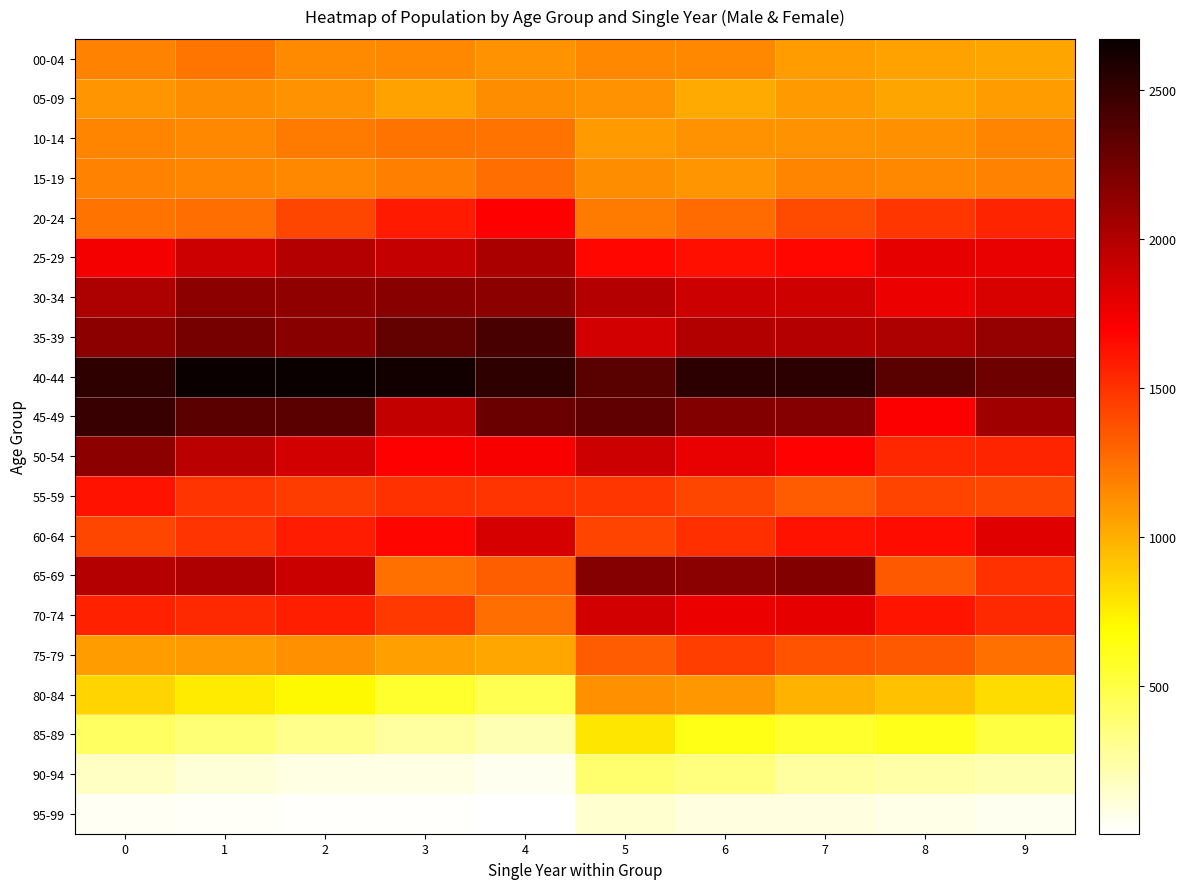

At 6, list the series in order from smallest to largest.

95-99, 90-94, 85-89, 05-09, 80-84, 15-19, 10-14, 00-04, 20-24, 55-59, 75-79, 60-64, 25-29, 70-74, 50-54, 30-34, 35-39, 65-69, 45-49, 40-44